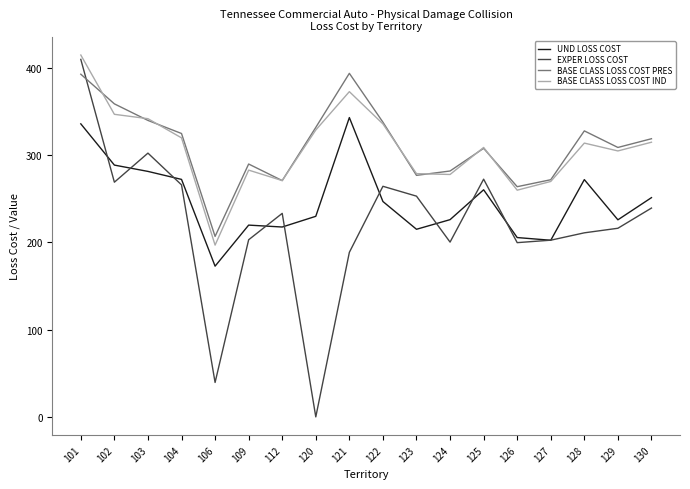

Does the chart have visible grid lines?

No